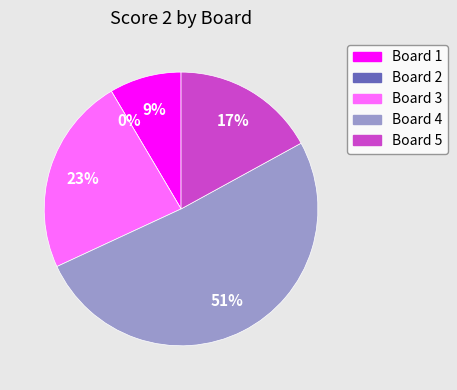

Combined, what portion of the pie is Board 4 and Board 5?

68.1%